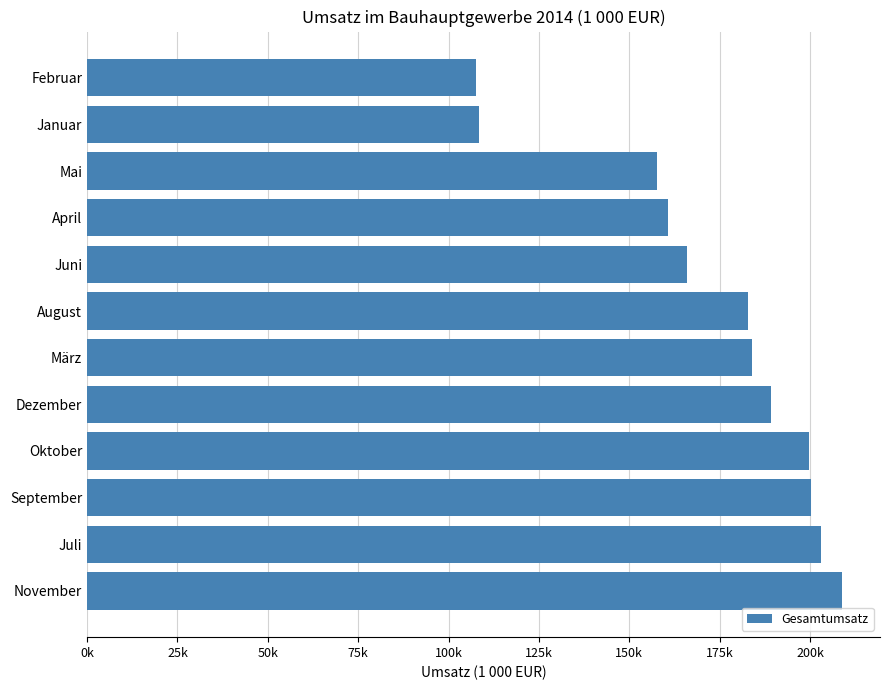

What is the difference between the maximum and second lowest values?

100544